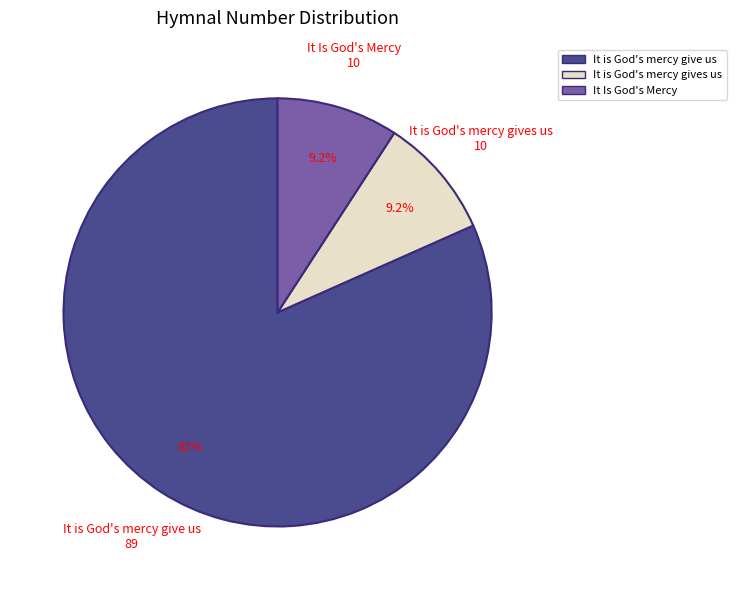

Which slice is the largest?

It is God's mercy give us